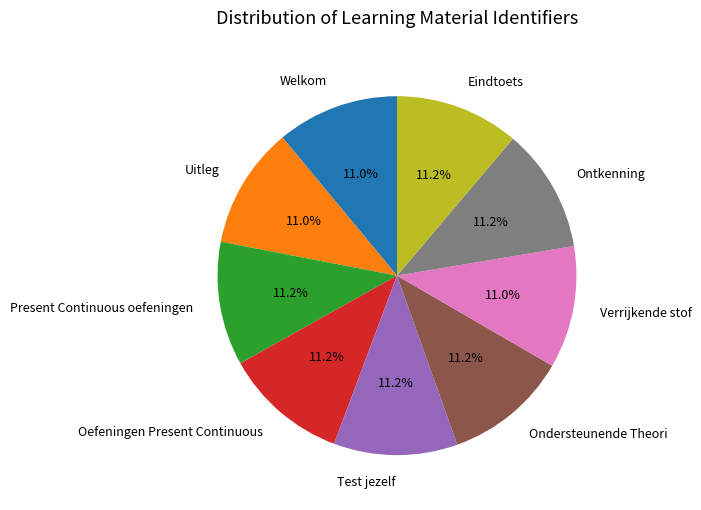

Approximately how many times larger is the value at Oefeningen Present Continuous compared to Welkom?

1.0